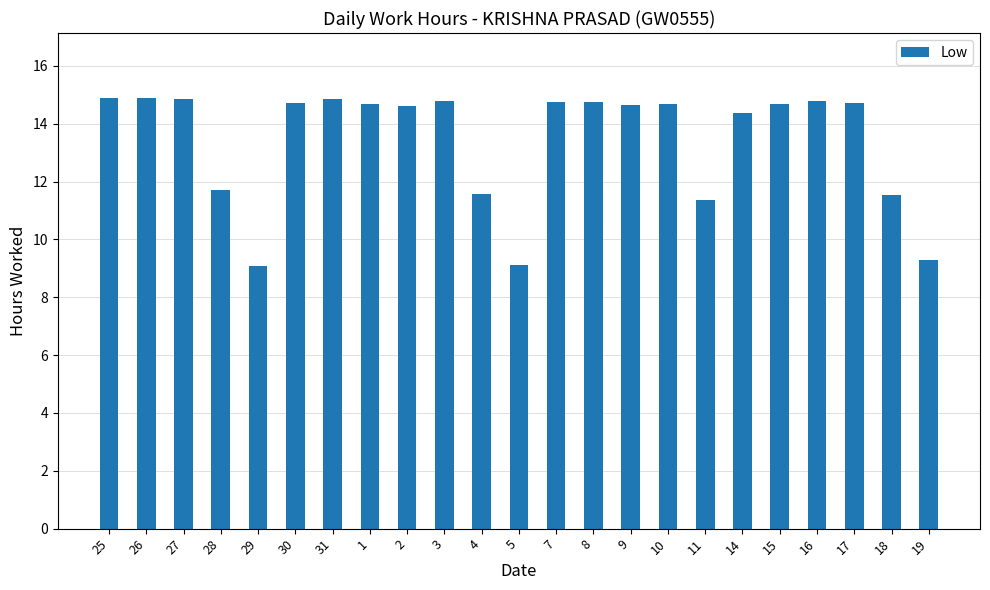

What is the difference between the values at 5 and 19?

0.2